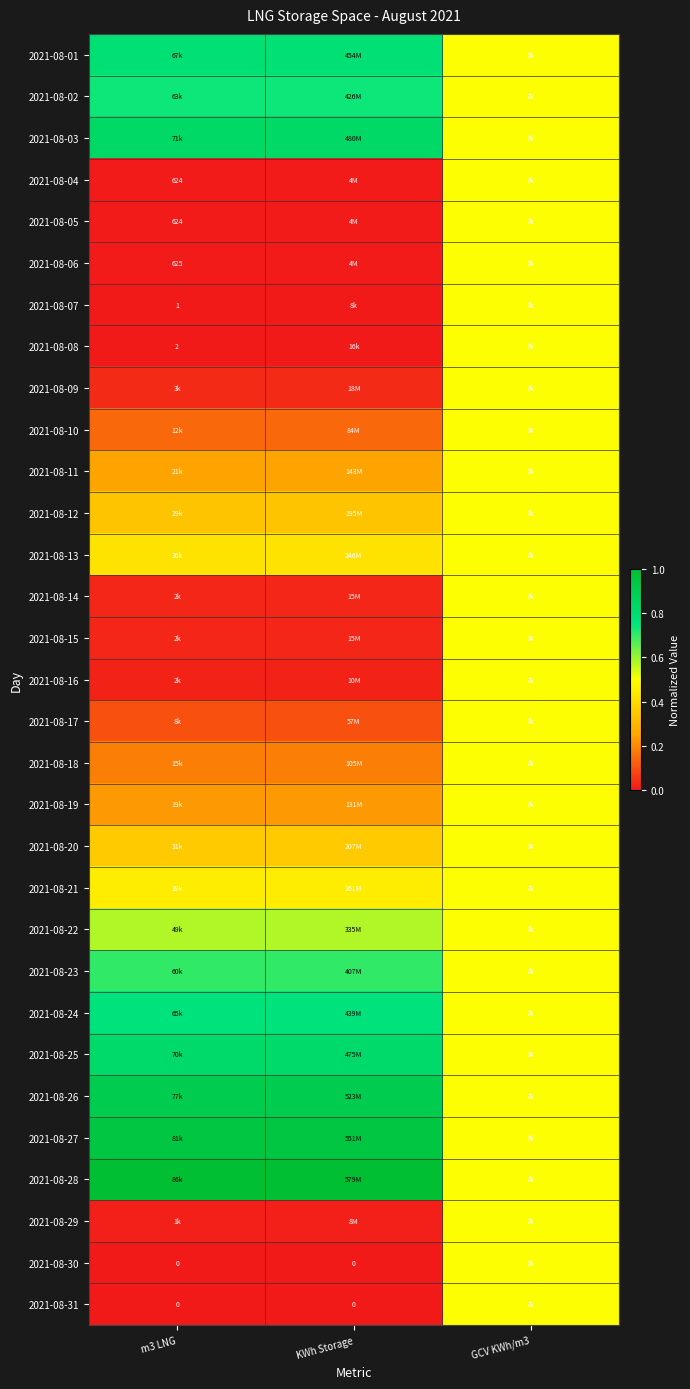

Which label corresponds to the largest value in the chart?

m3 LNG